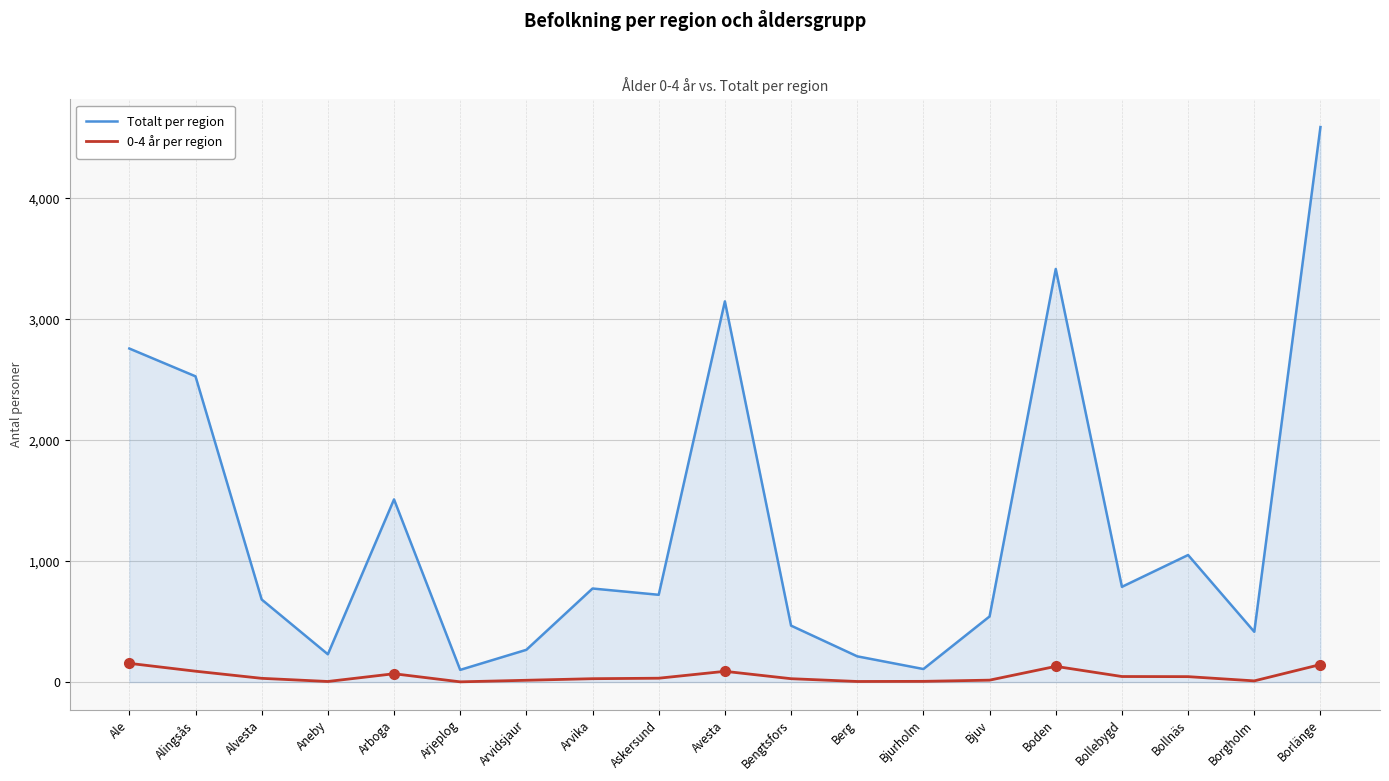

True or false: 0-4 år per region and Totalt per region cross at least once.

False